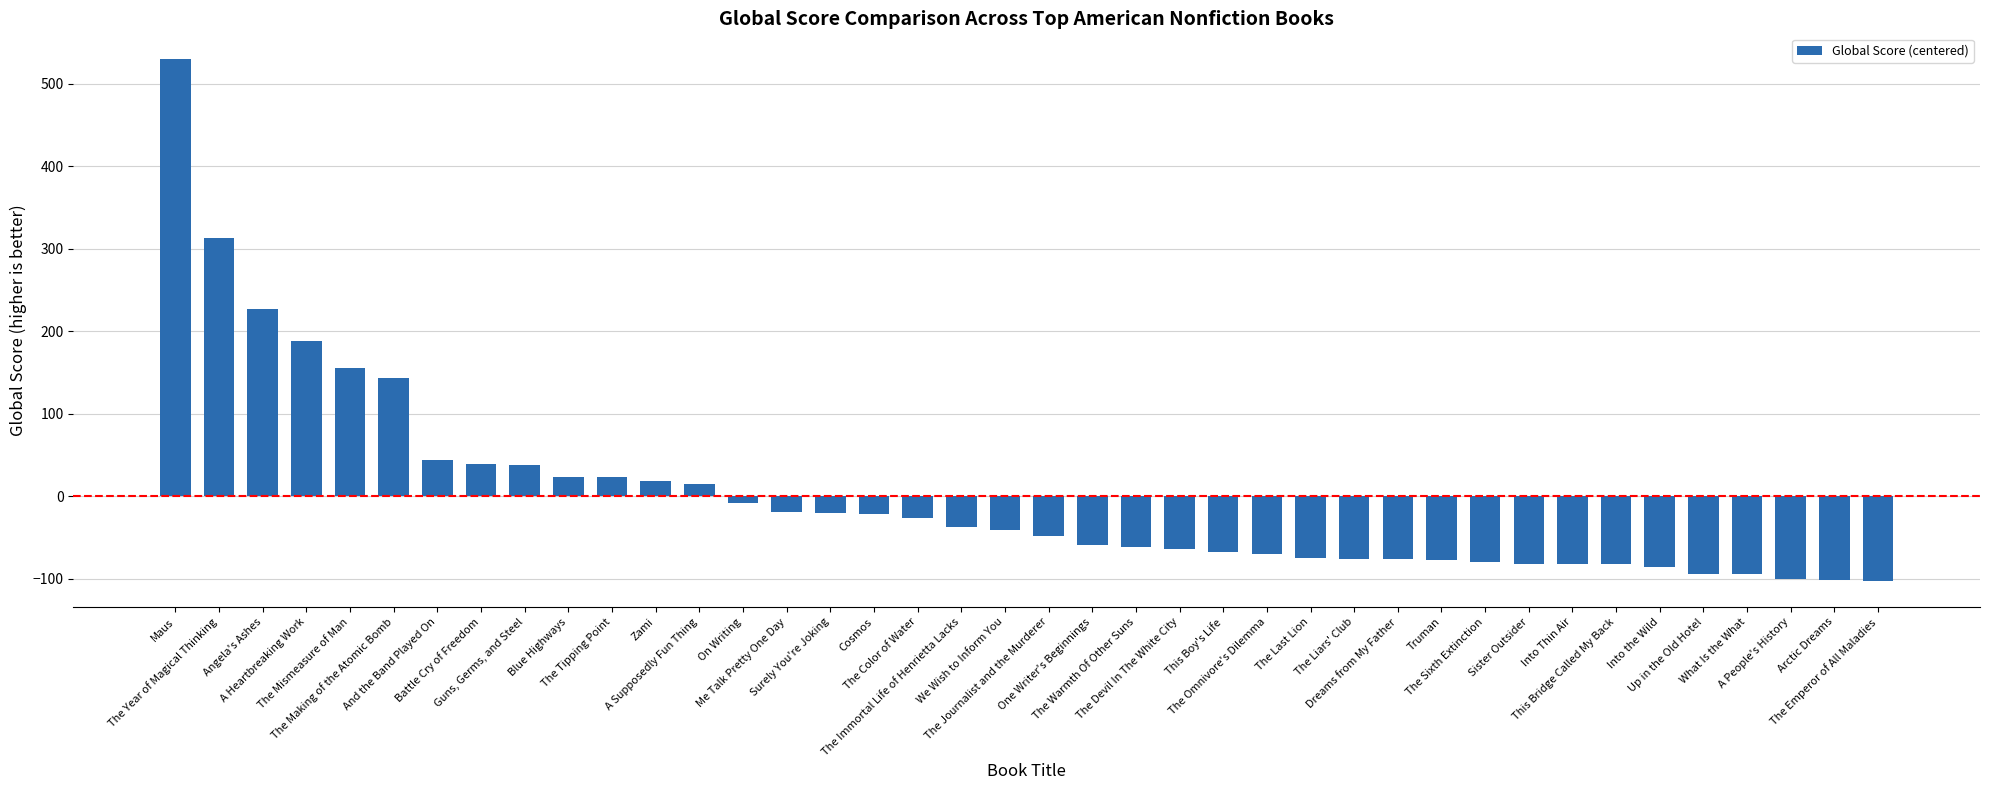

What is the difference between the maximum and minimum values?

632.0